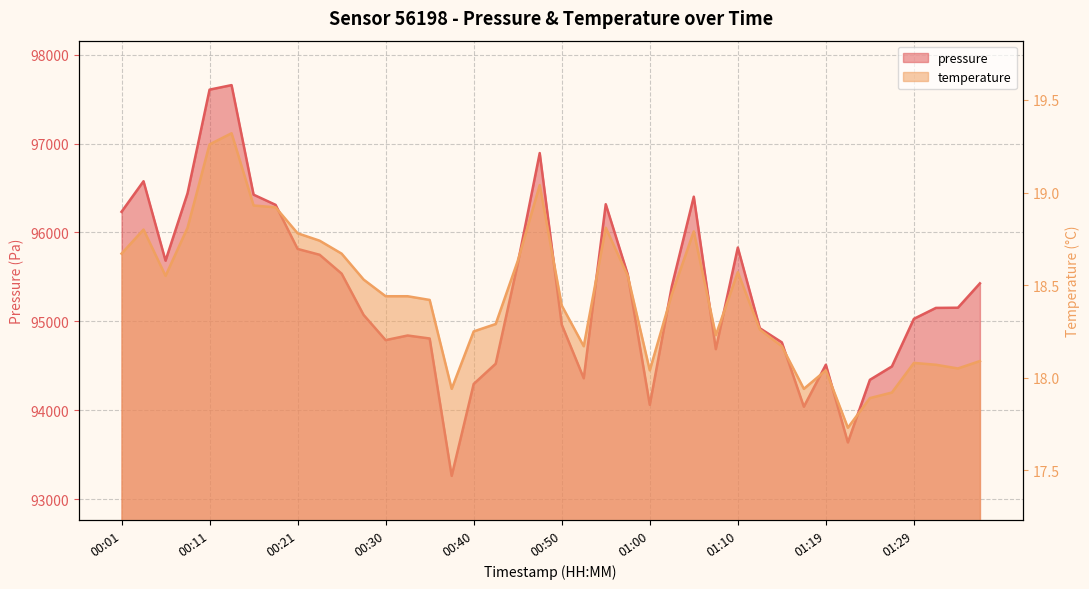

True or false: temperature has more than 1 interior local peaks.

True